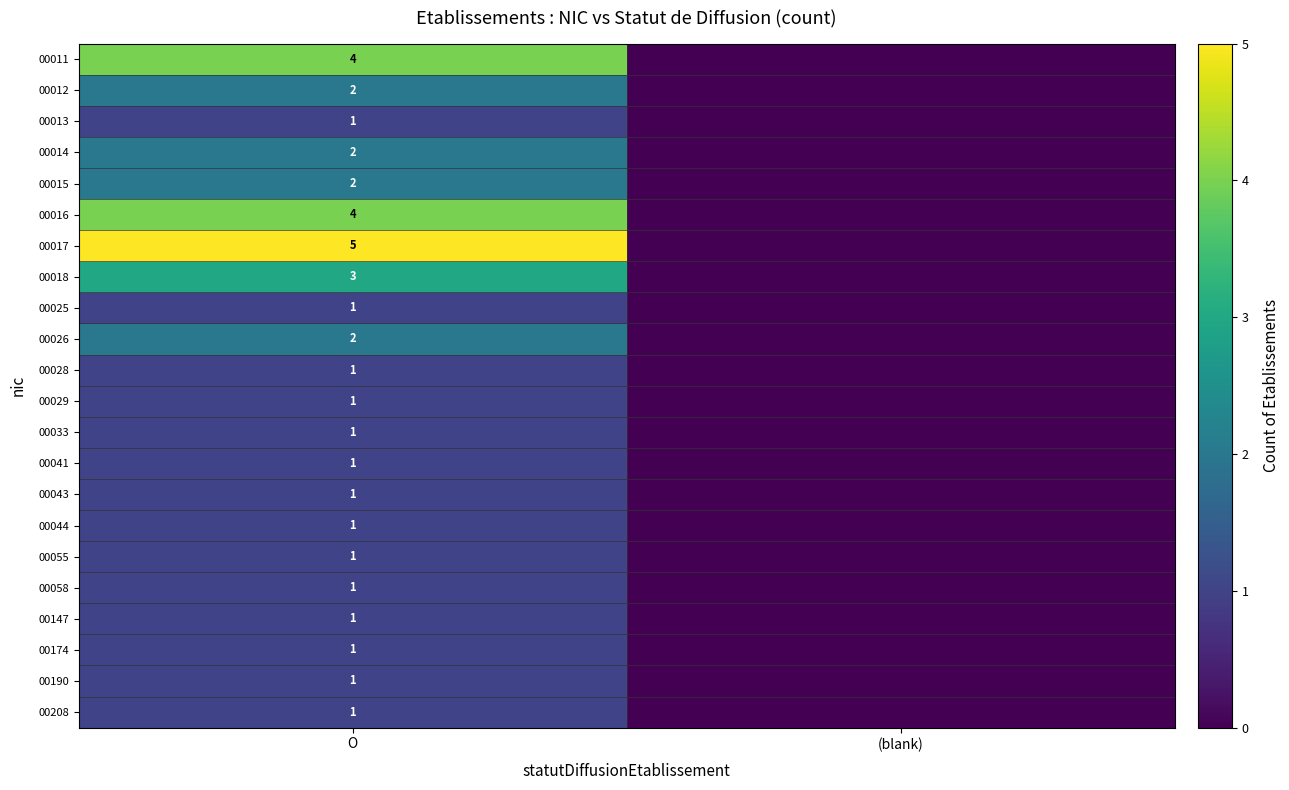

Is it true that 00026 equals 1 at O?

False